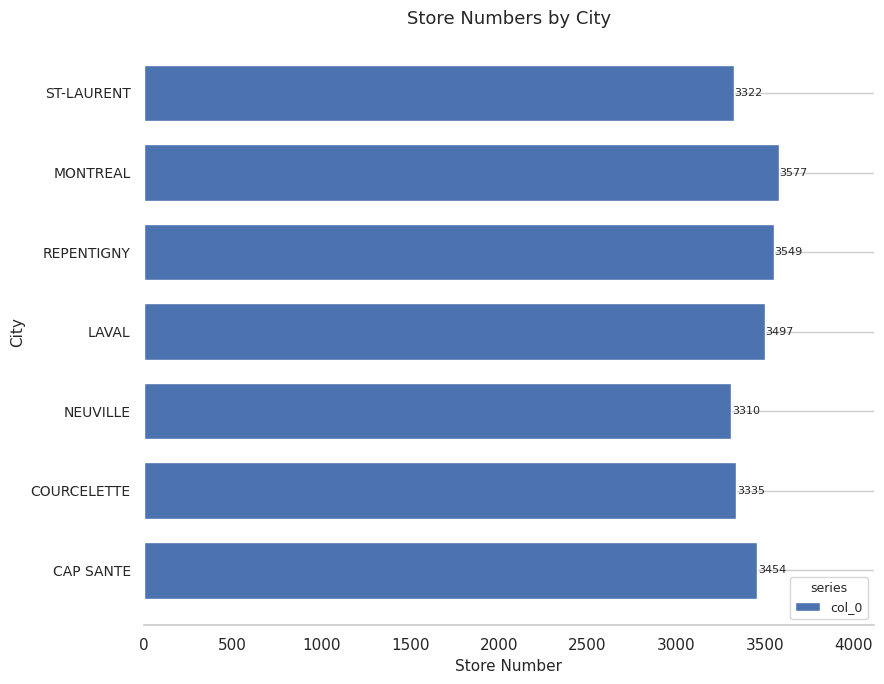

True or false: the data shows 3454 at CAP SANTE.

True